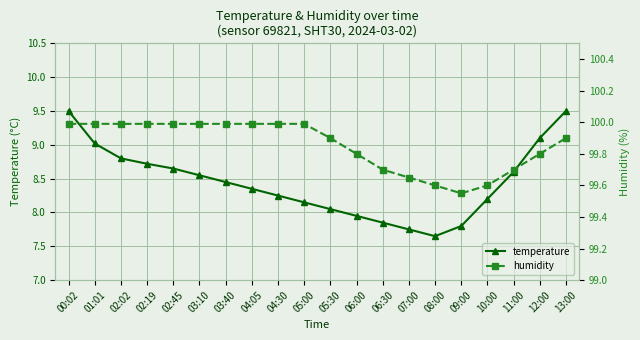

What is the total value across all series at 09:00?

107.3